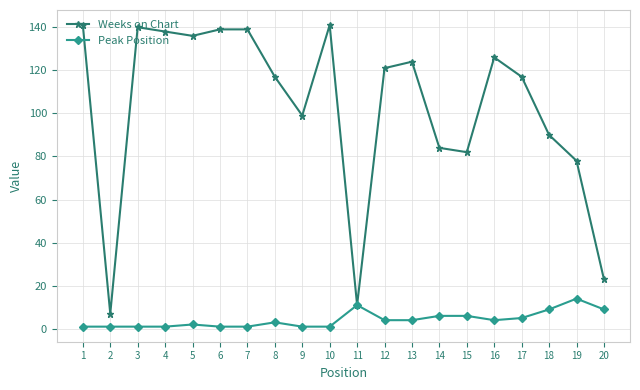

Does the chart display data point markers on the line(s)?

Yes